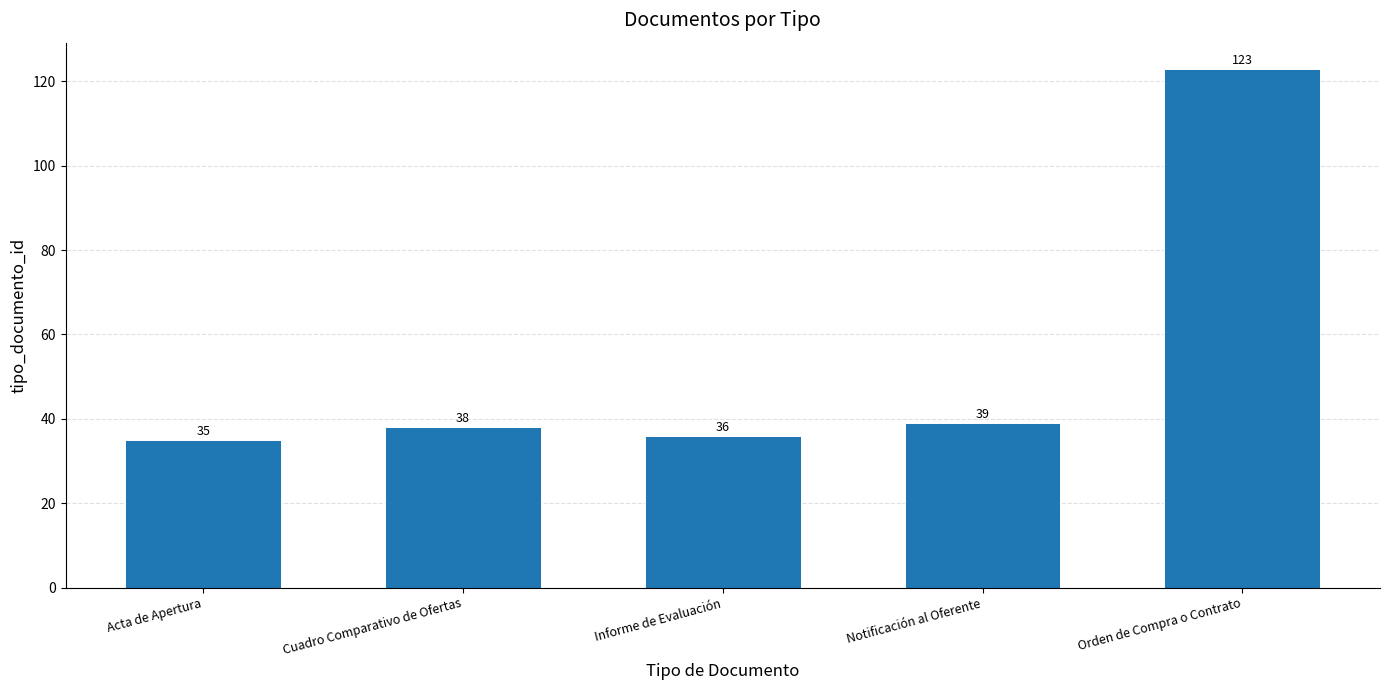

How many values are below 38?

2